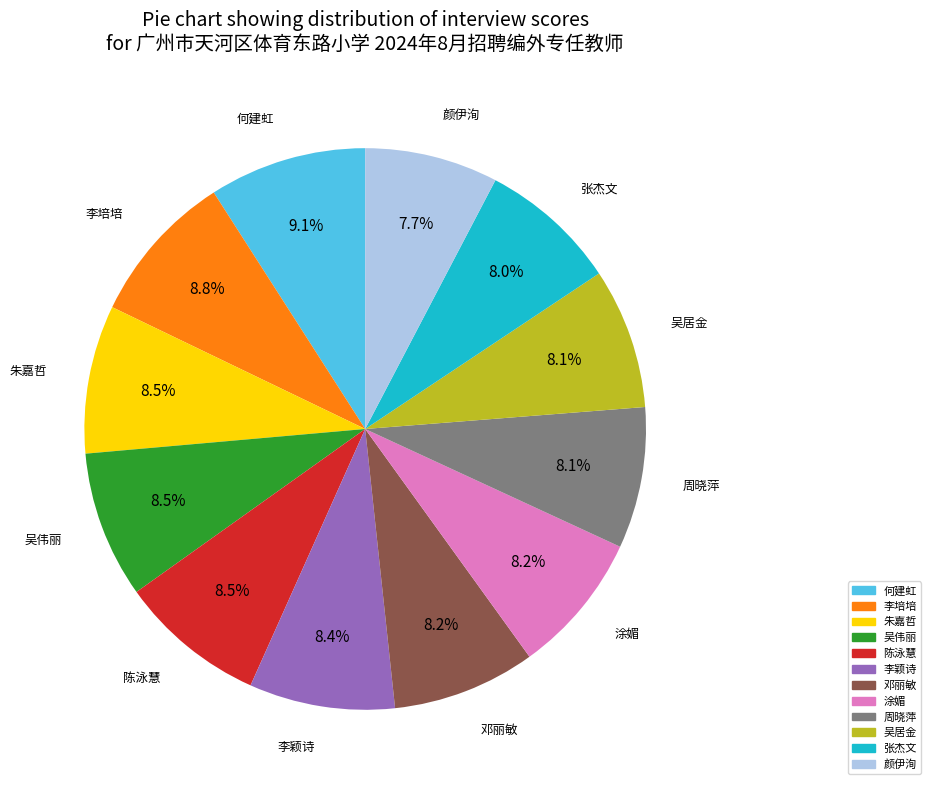

Approximately how many times larger is the value at 邓丽敏 compared to 周晓萍?

1.0